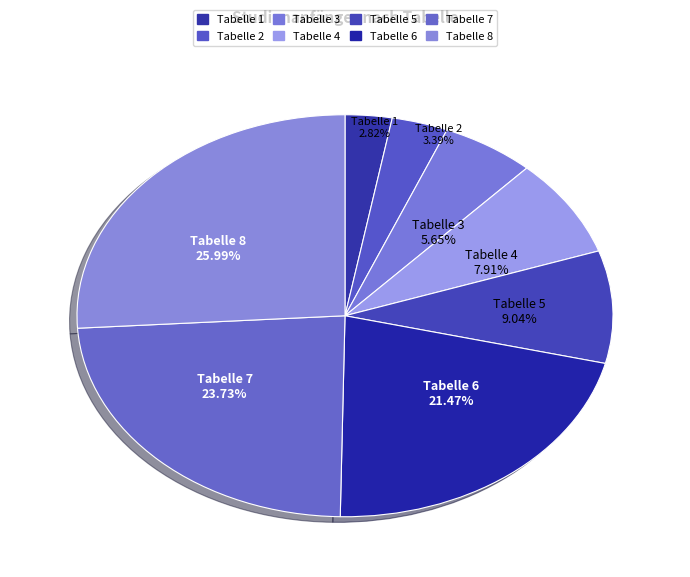

What portion of the pie excludes Tabelle 1?

97.2%